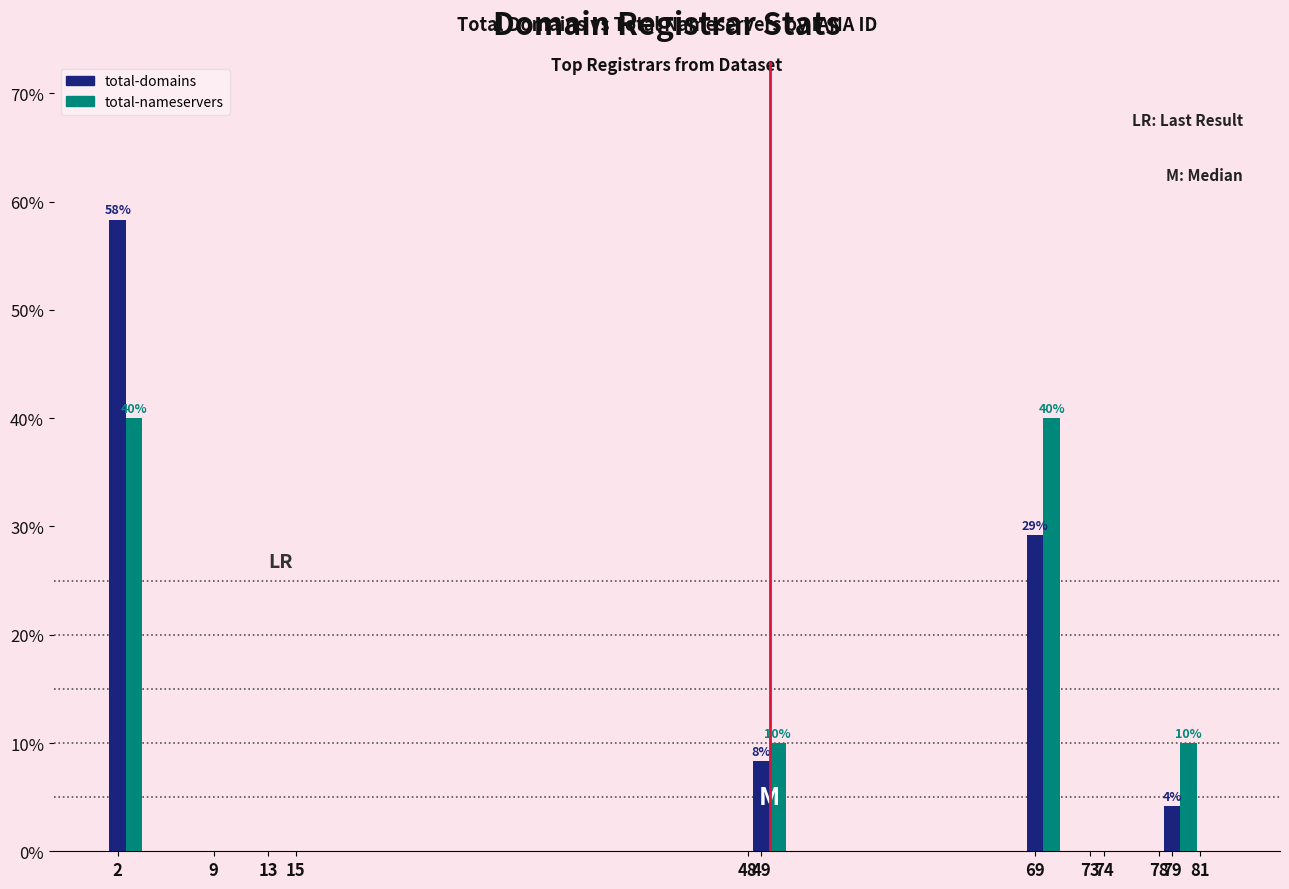

Reading left to right, what are all the values shown in this chart?

total-domains: 58.3	0.0	0.0	0.0	0.0	8.3	29.2	0.0	0.0	0.0	4.2	0.0
total-nameservers: 40.0	0.0	0.0	0.0	0.0	10.0	40.0	0.0	0.0	0.0	10.0	0.0